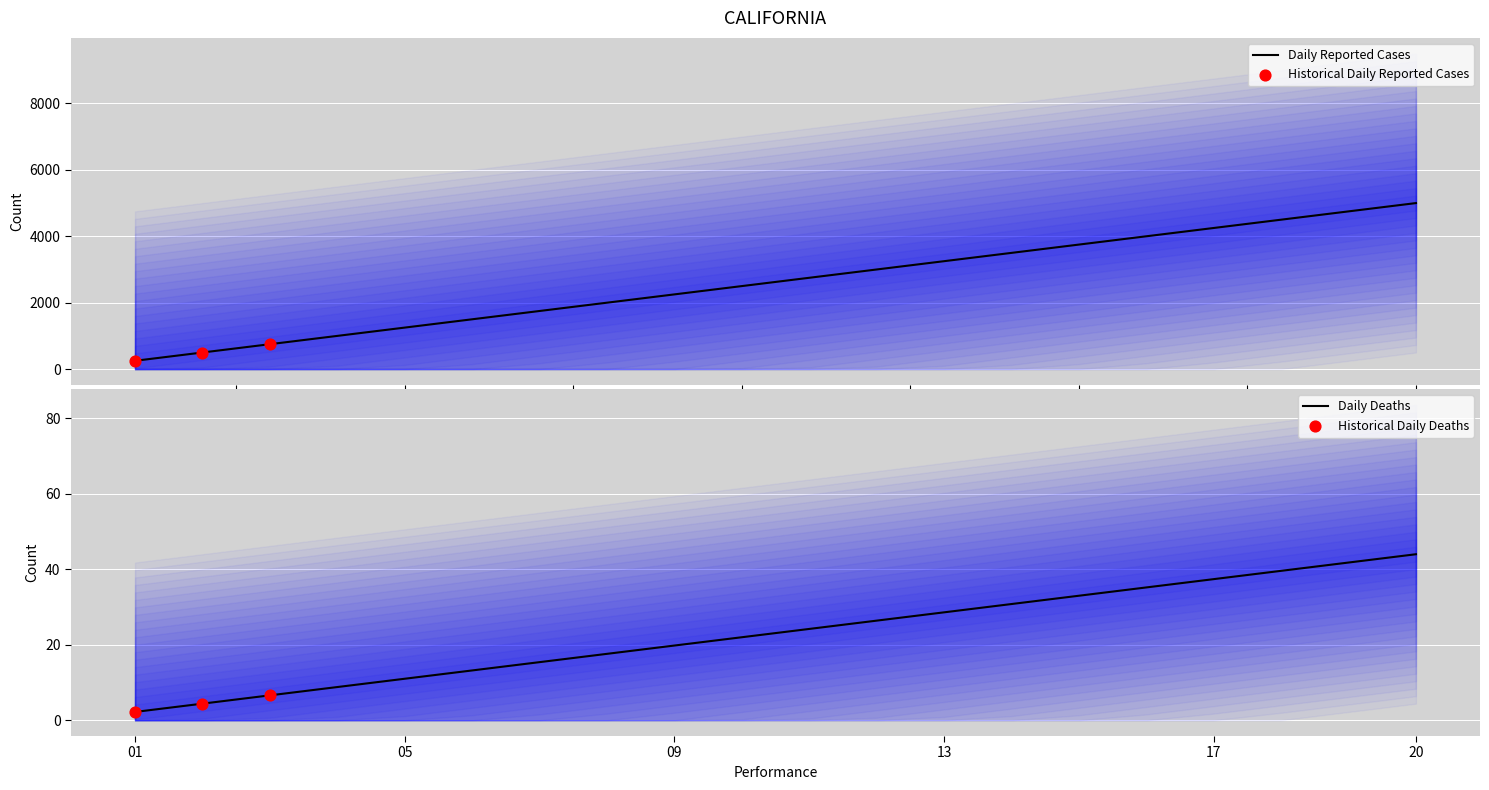

Approximately how many times larger is the value at 1 compared to 5?

0.2